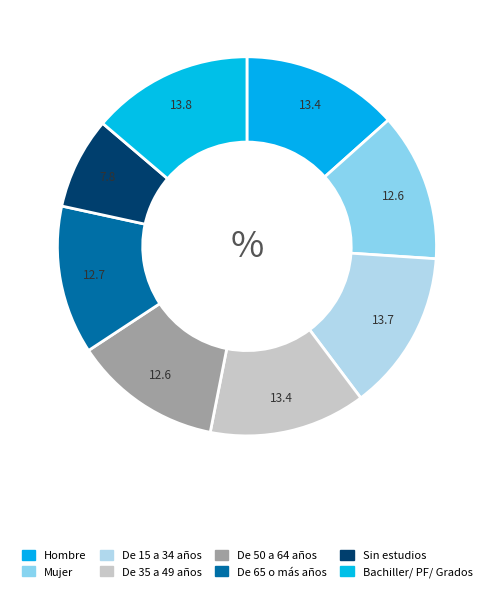

To the nearest percent, what is the average slice percentage?

12%